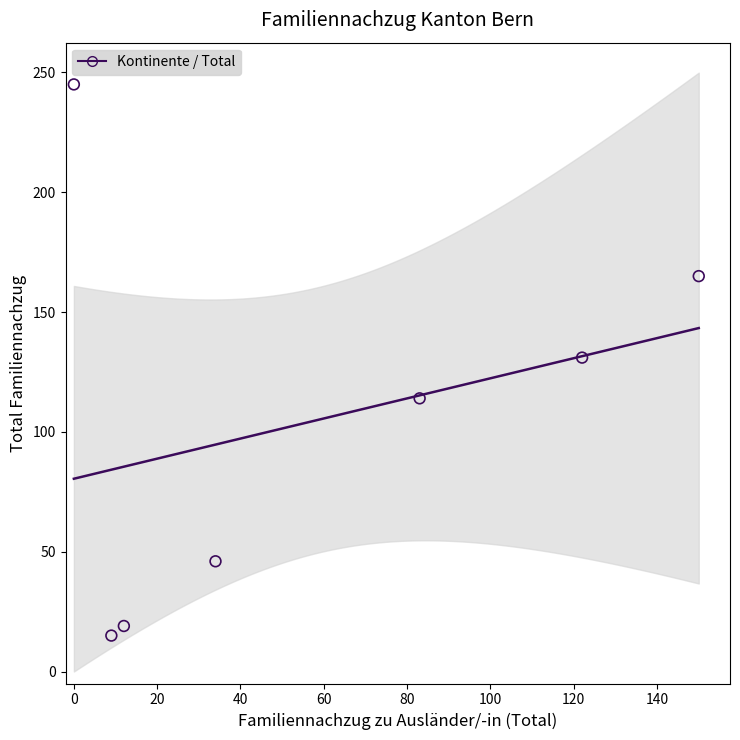

What is the range of X values (max minus min)?

150